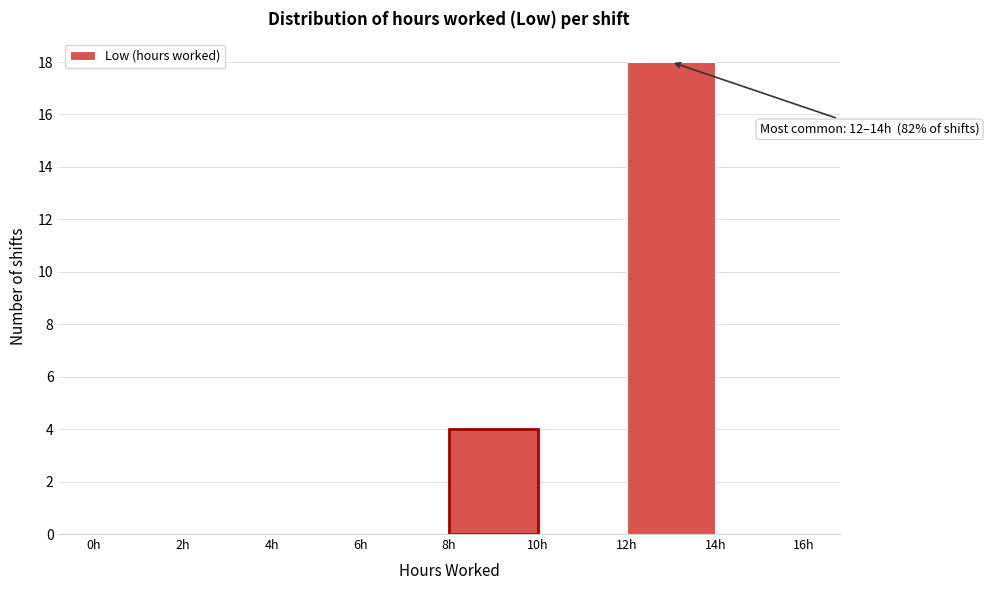

Which range on the x-axis has the tallest bar?

12 to 14